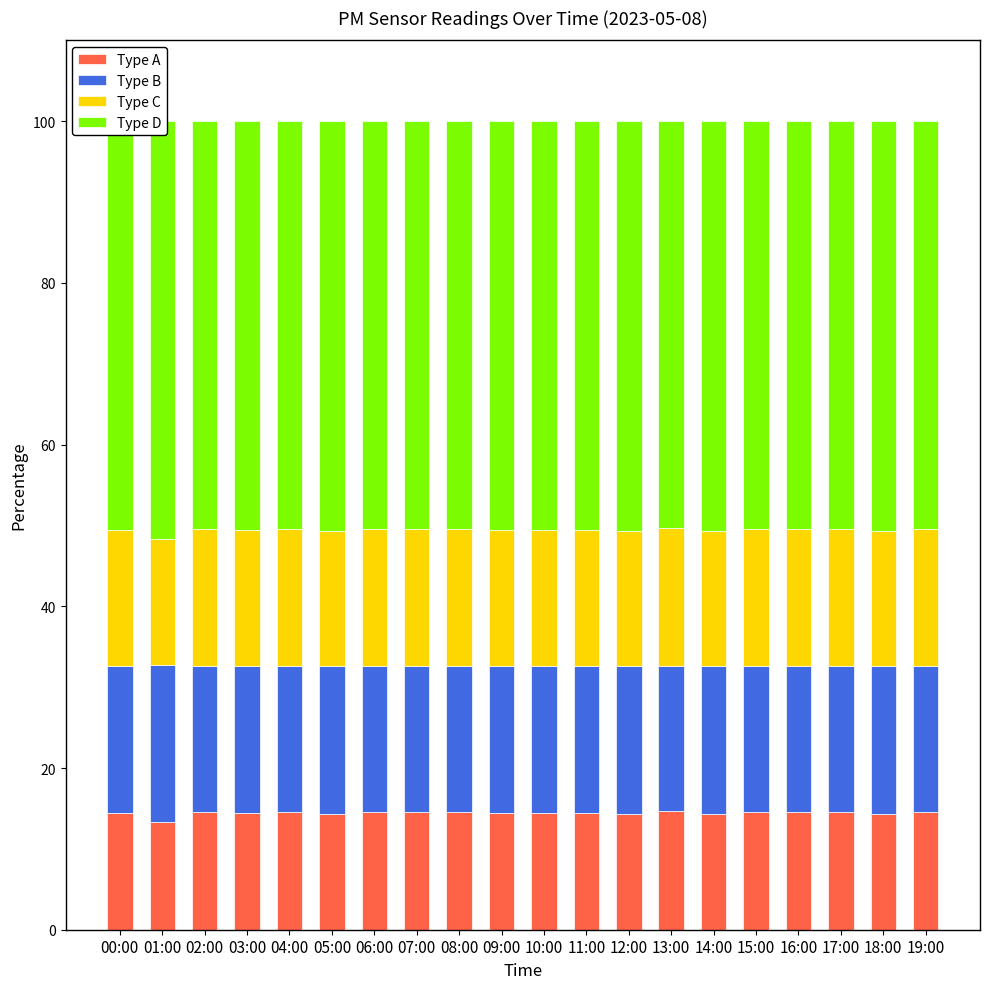

What is the difference between the maximum and minimum values in the Type B series?

1.5